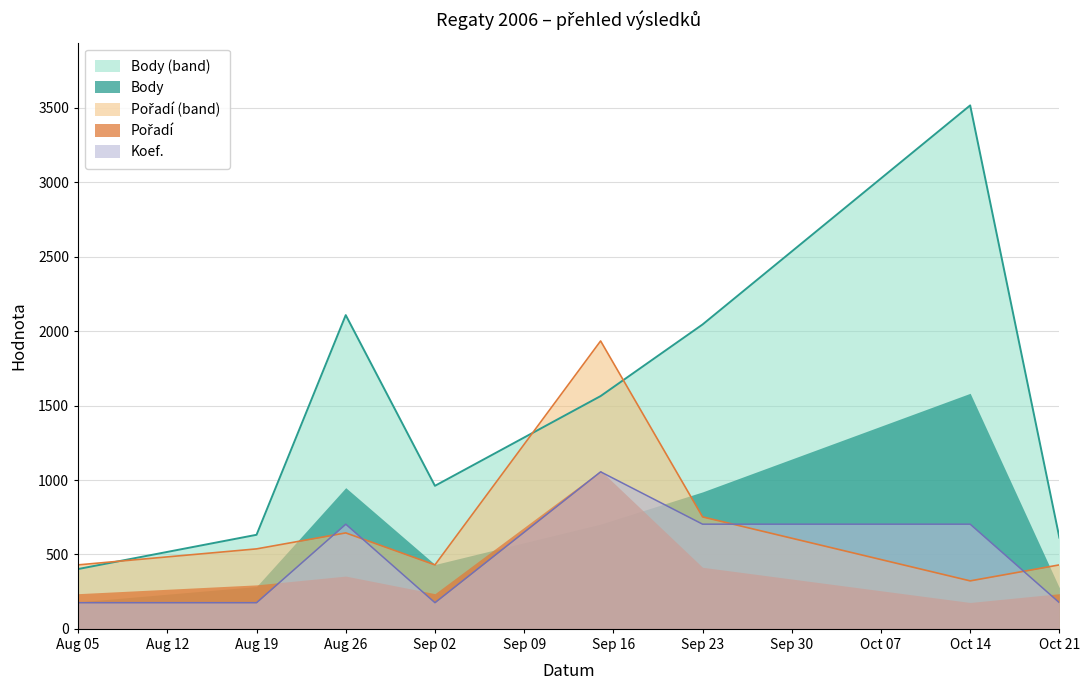

List the series in order of their overall mean, lowest first.

Koef., Pořadí, Body